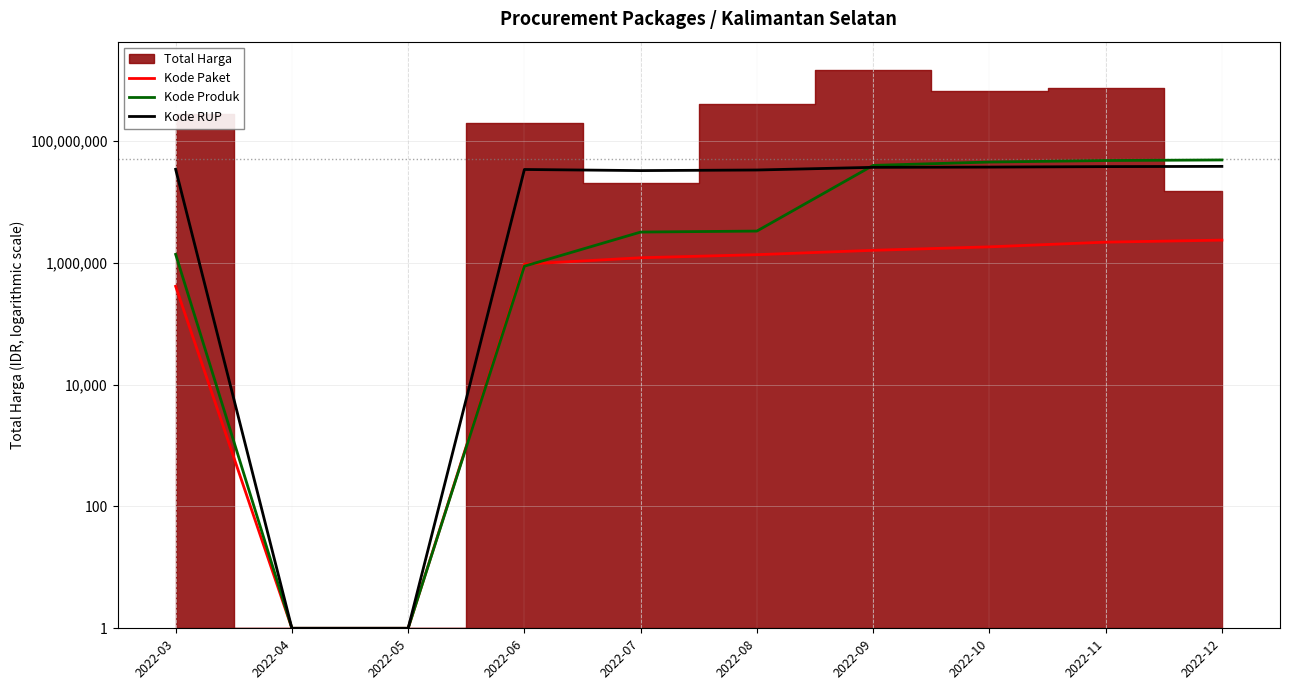

Does the chart have visible grid lines?

Yes